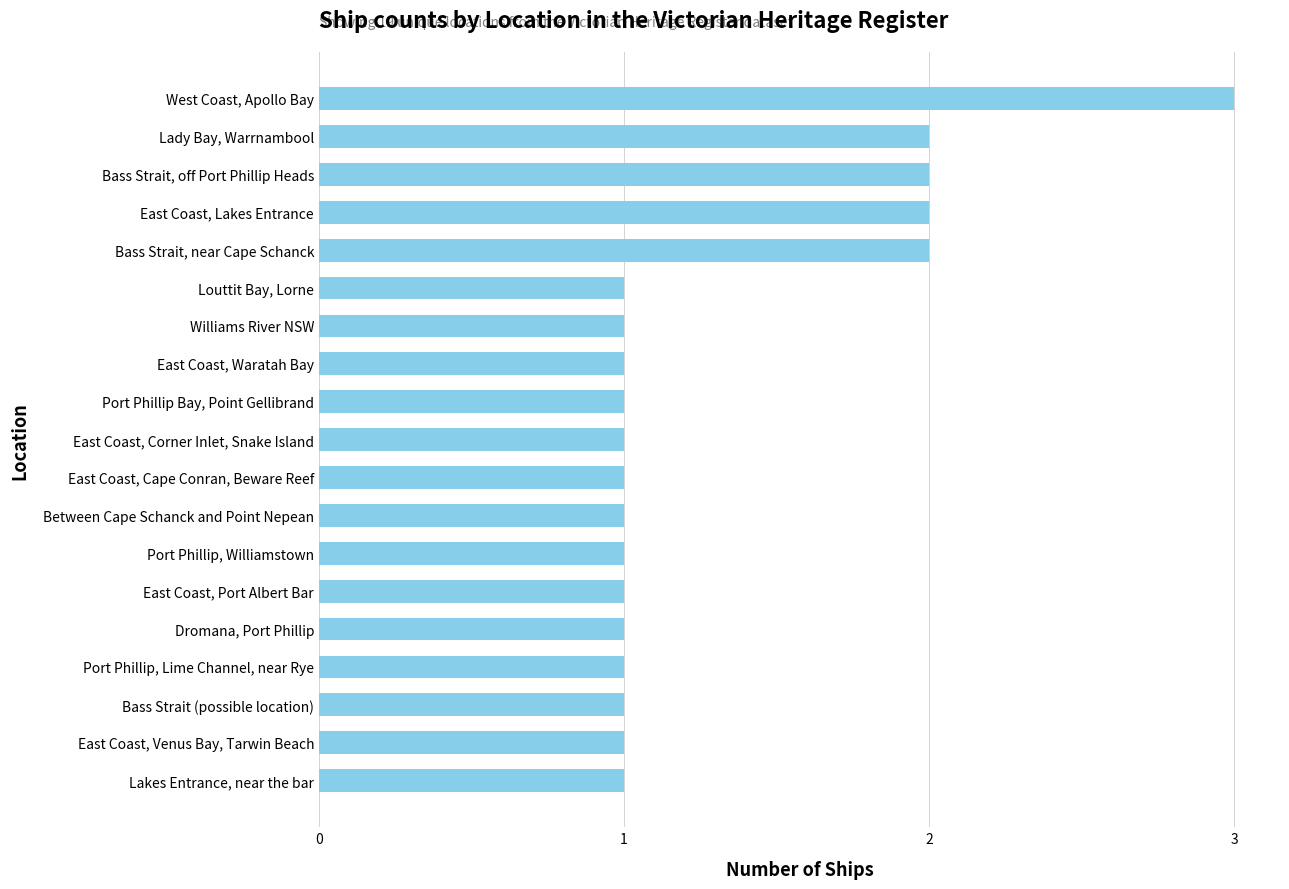

The value at Louttit Bay, Lorne is 1. True or false?

True